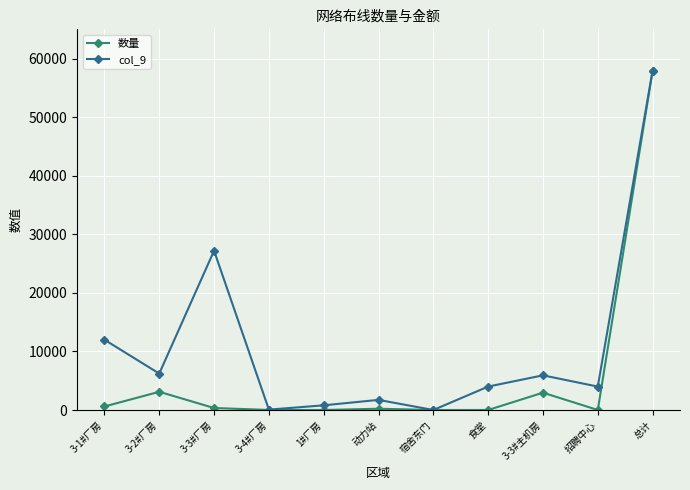

What is the label of the 3rd point from the left?

3-3#厂房